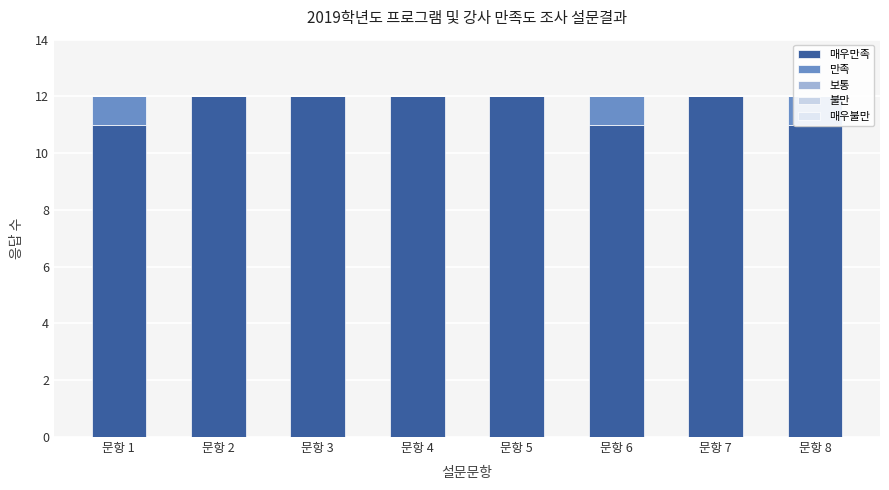

The 매우불만 series shows 0 at 문항 1. True or false?

True